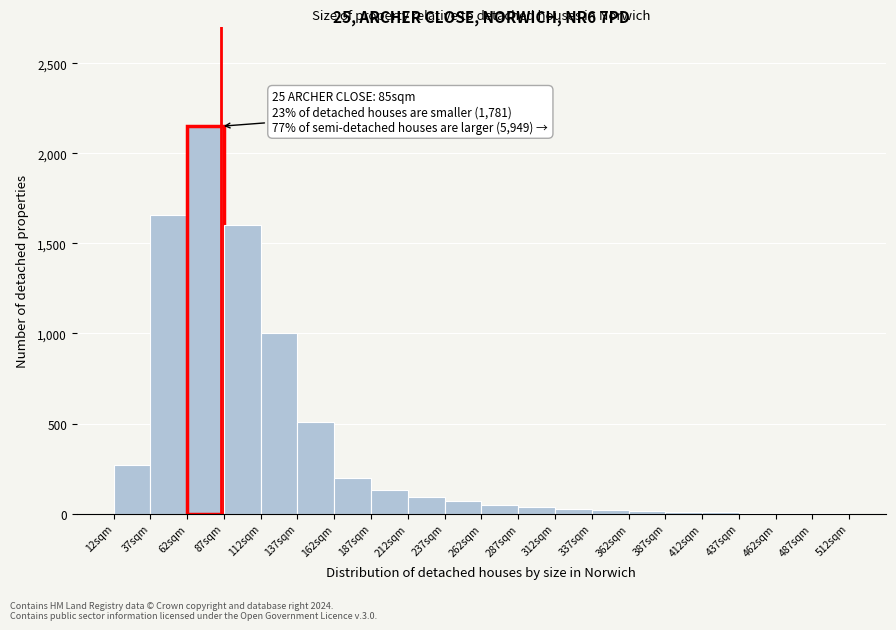

Which range on the x-axis has the tallest bar?

62 to 87